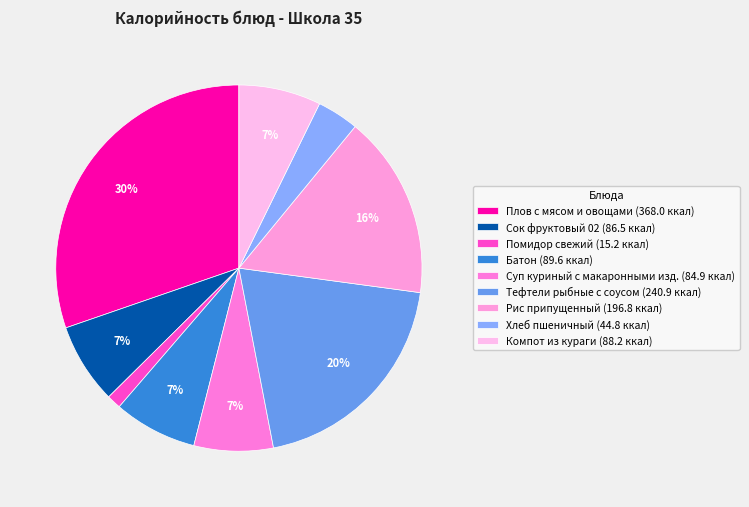

The Батон slice represents 17% of the pie. True or false?

False